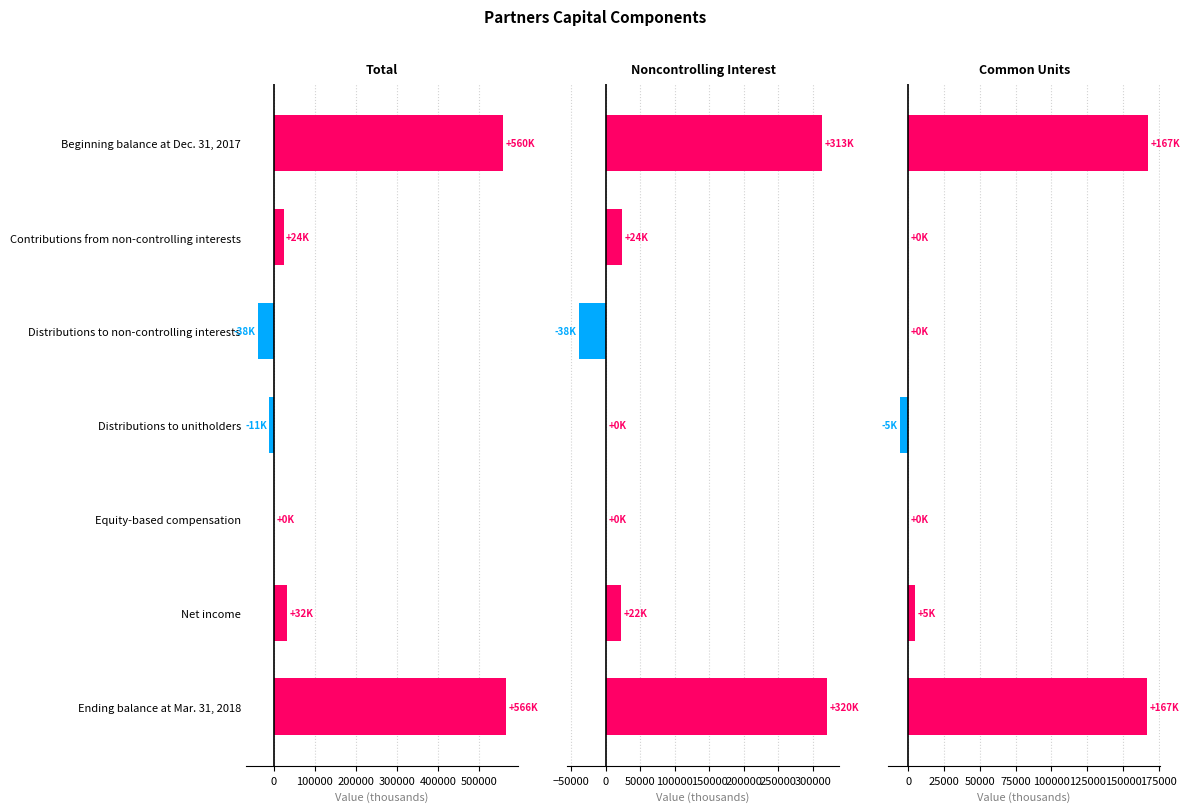

How many bars are there in each group?

3